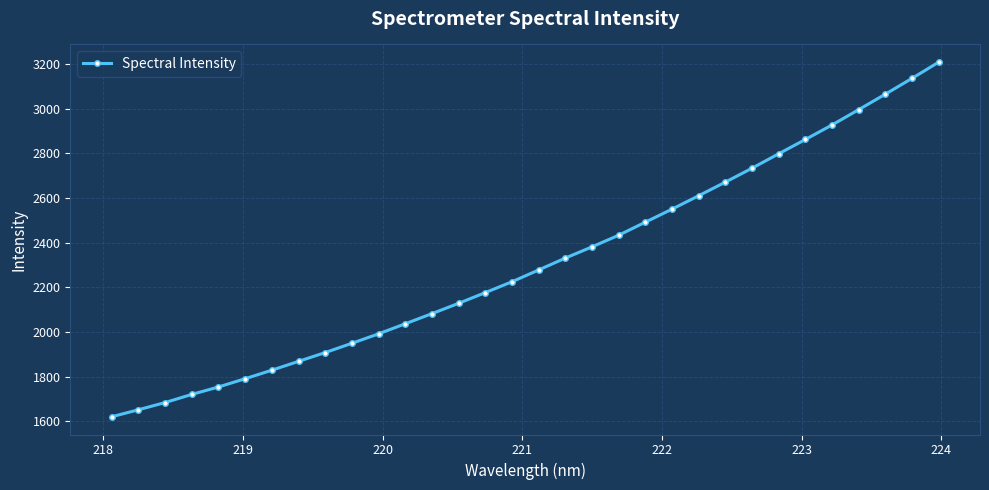

What is the value of the 16th point from the left?

2225.0